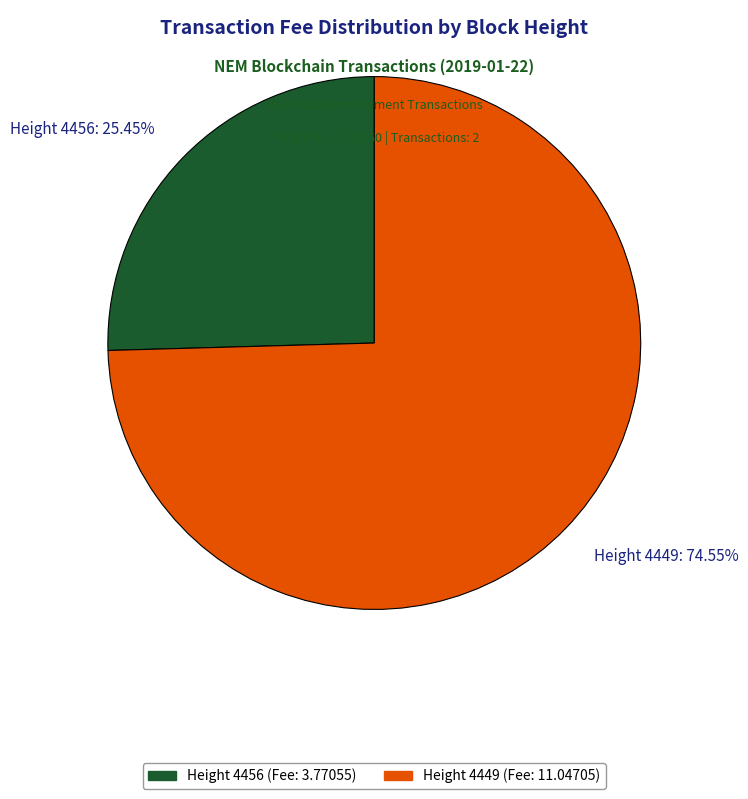

Which category has the biggest portion of the pie?

Height 4449 (Fee: 11.04705)